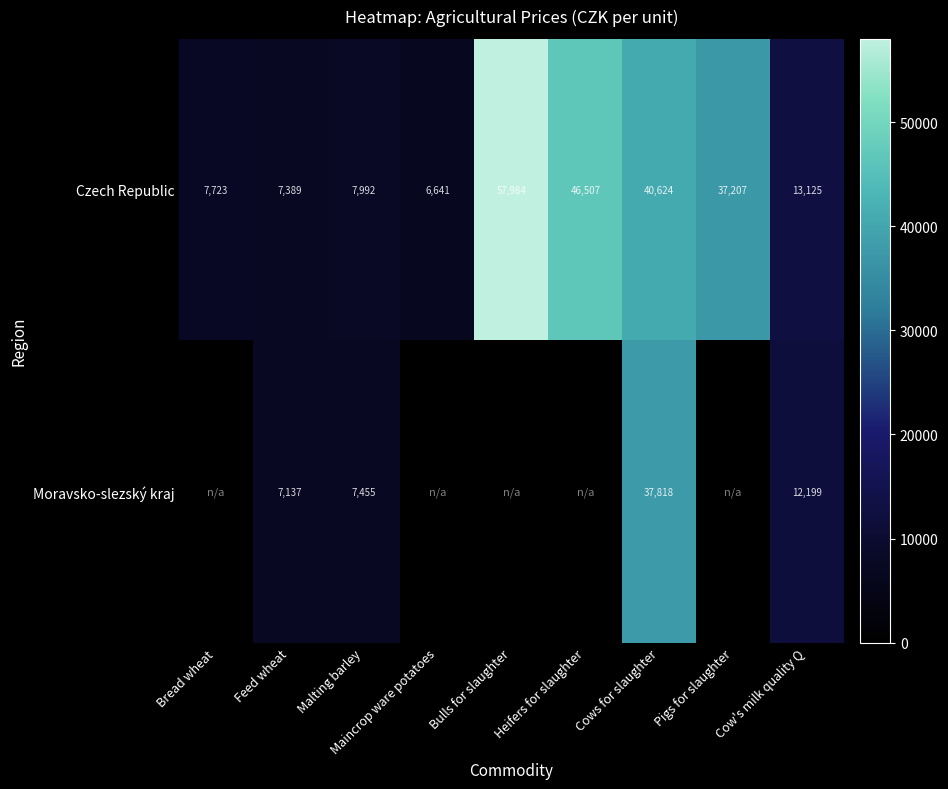

Which category has the highest value across all series?

Bulls for slaughter